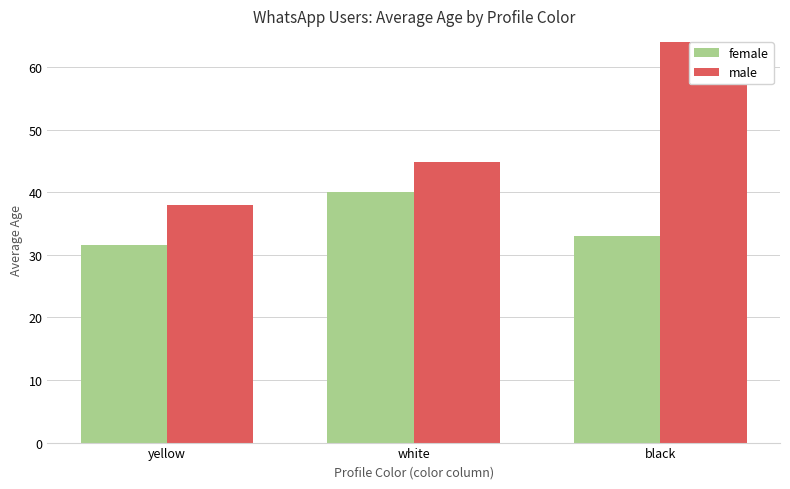

How many bars are there in each group?

2